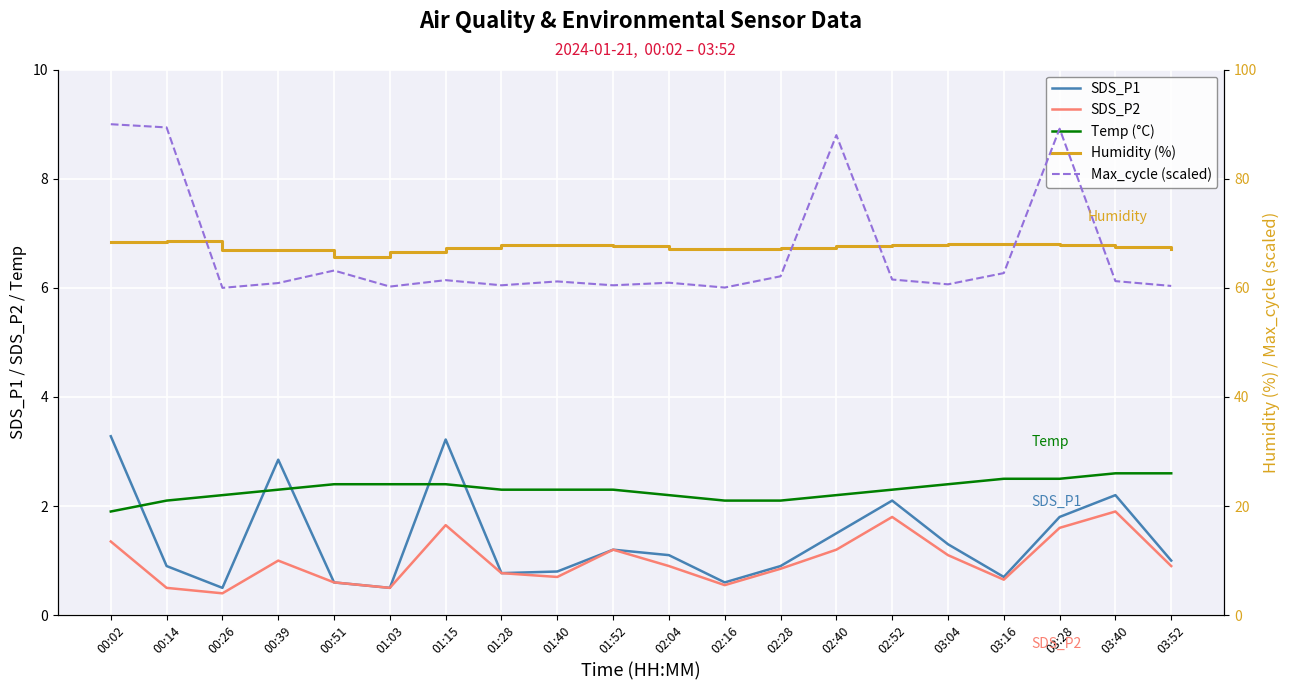

How many lines are shown in the chart?

5